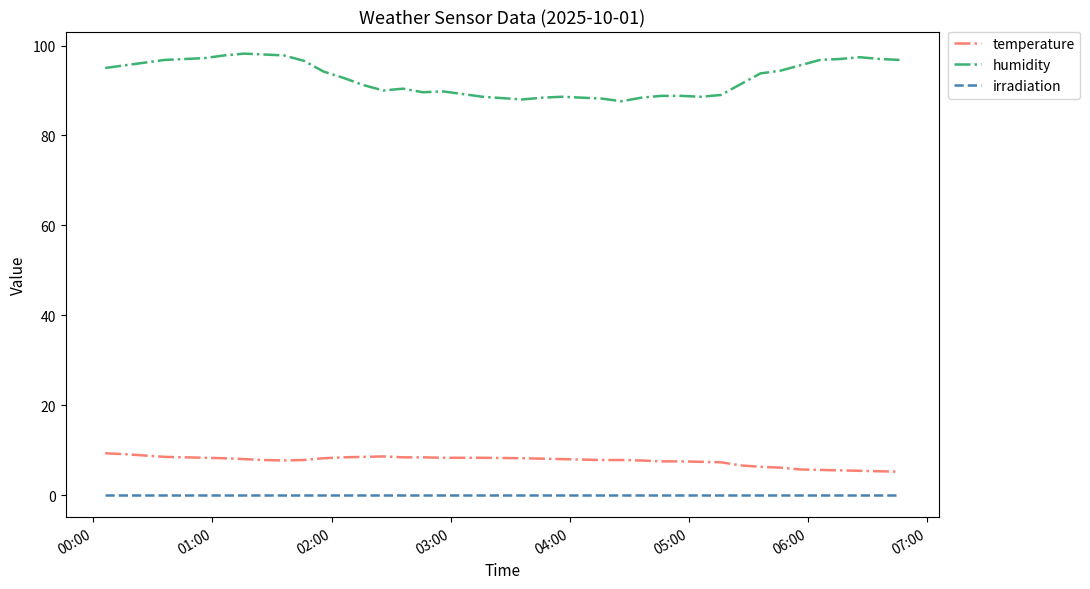

What is the difference between the maximum and minimum values in the humidity series?

10.6